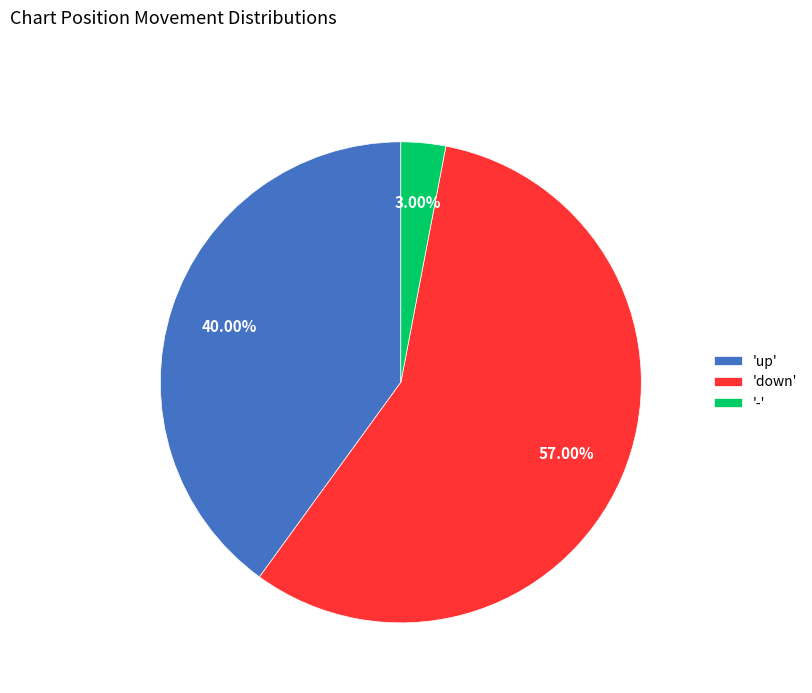

Which slice represents more than half of the pie?

'down'